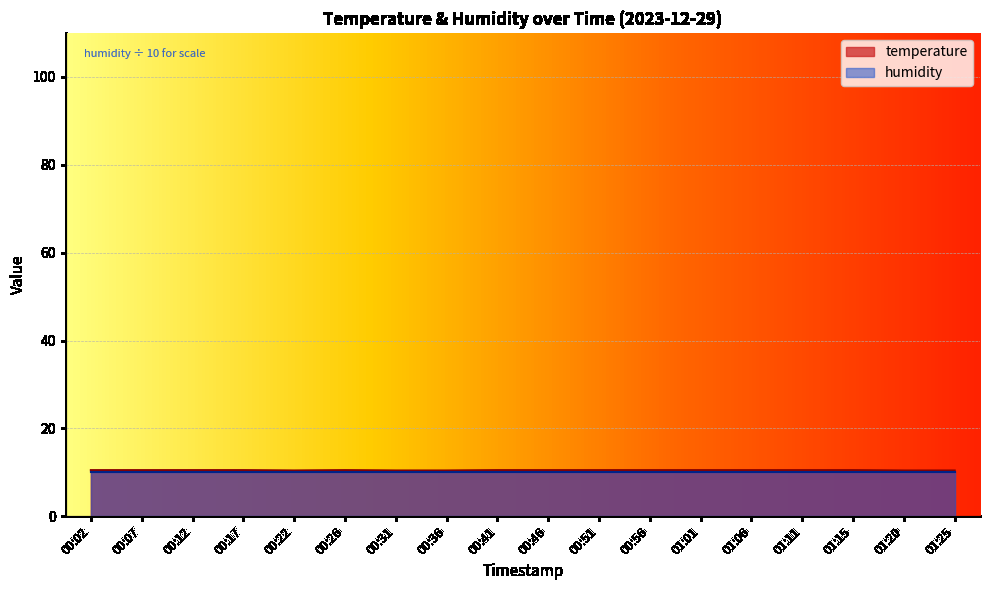

How many categories are shown in the chart?

18